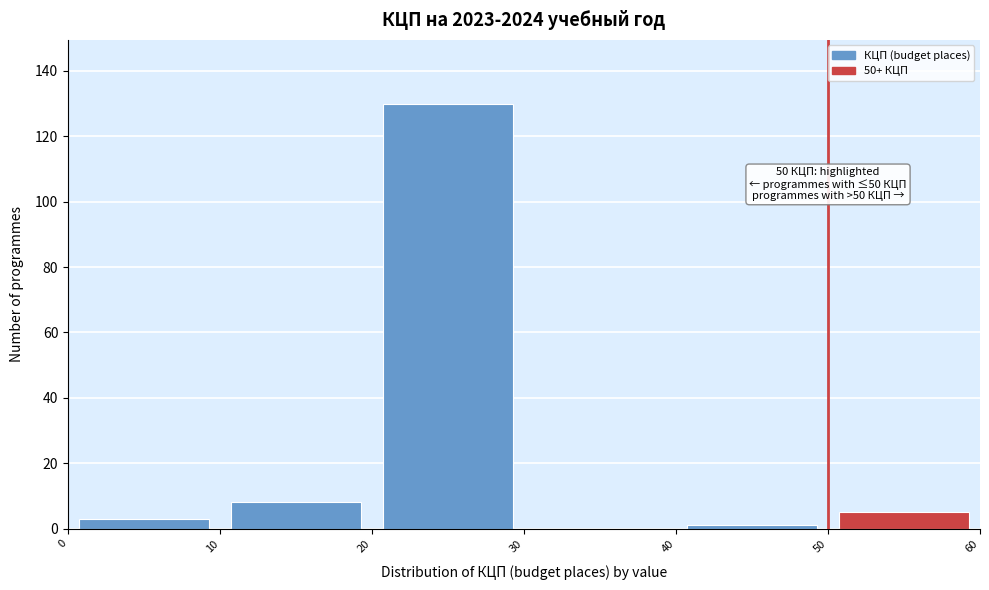

Over which range of the x-axis is the bar tallest?

20 to 30